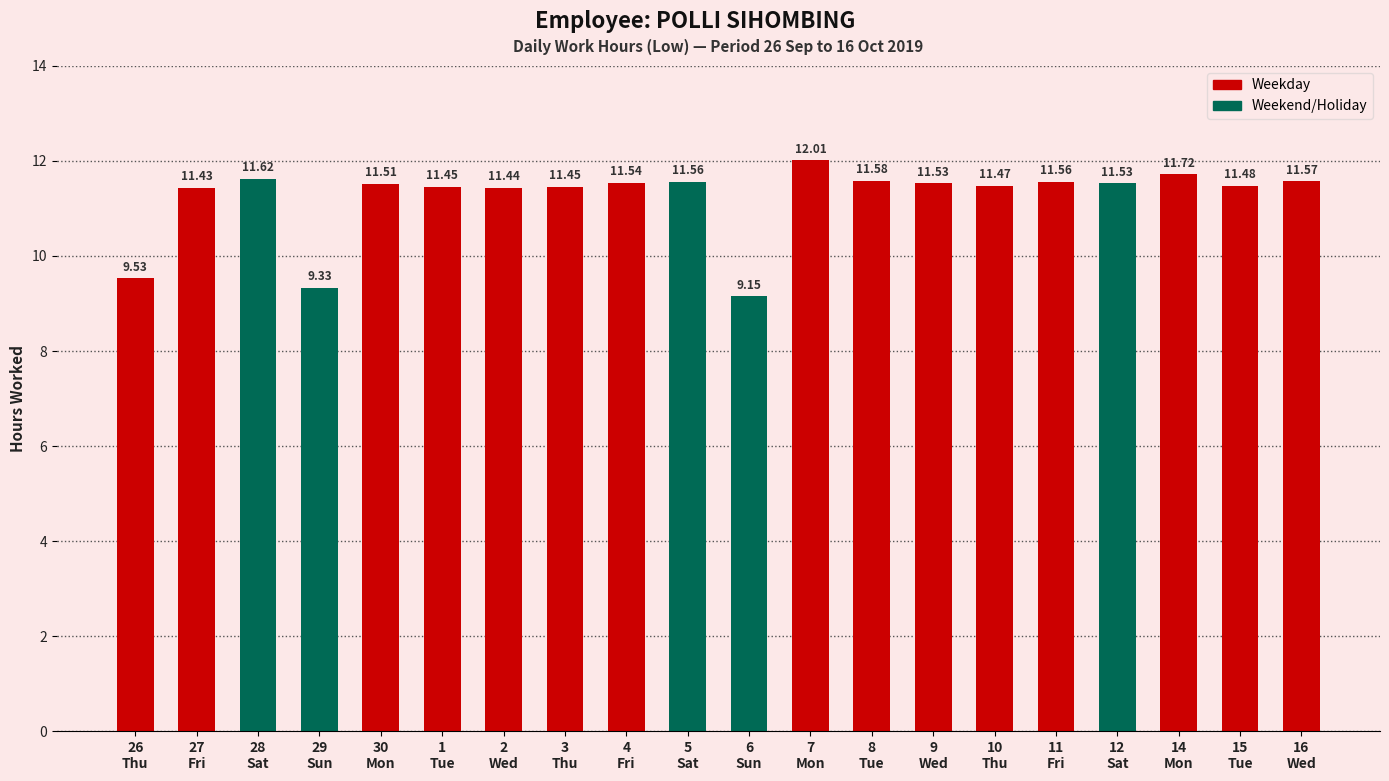

List the labels in order of value, largest first.

7, 14, 28, 8, 16, 5, 11, 4, 9, 12, 30, 15, 10, 1, 3, 2, 27, 26, 29, 6